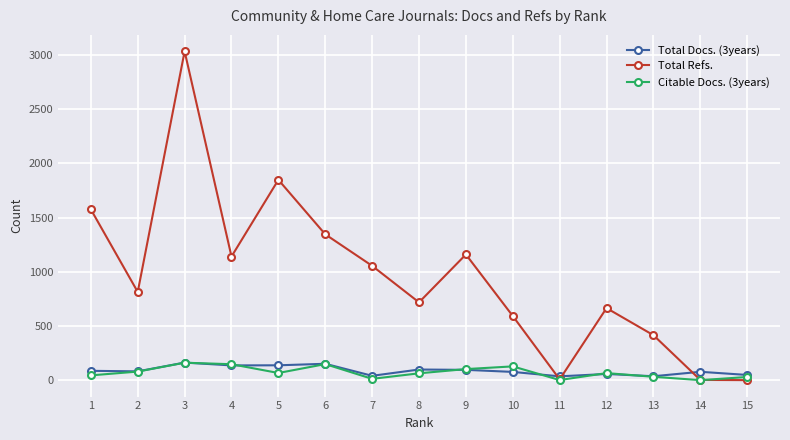

The value of Total Refs. at 13 is 205. True or false?

False